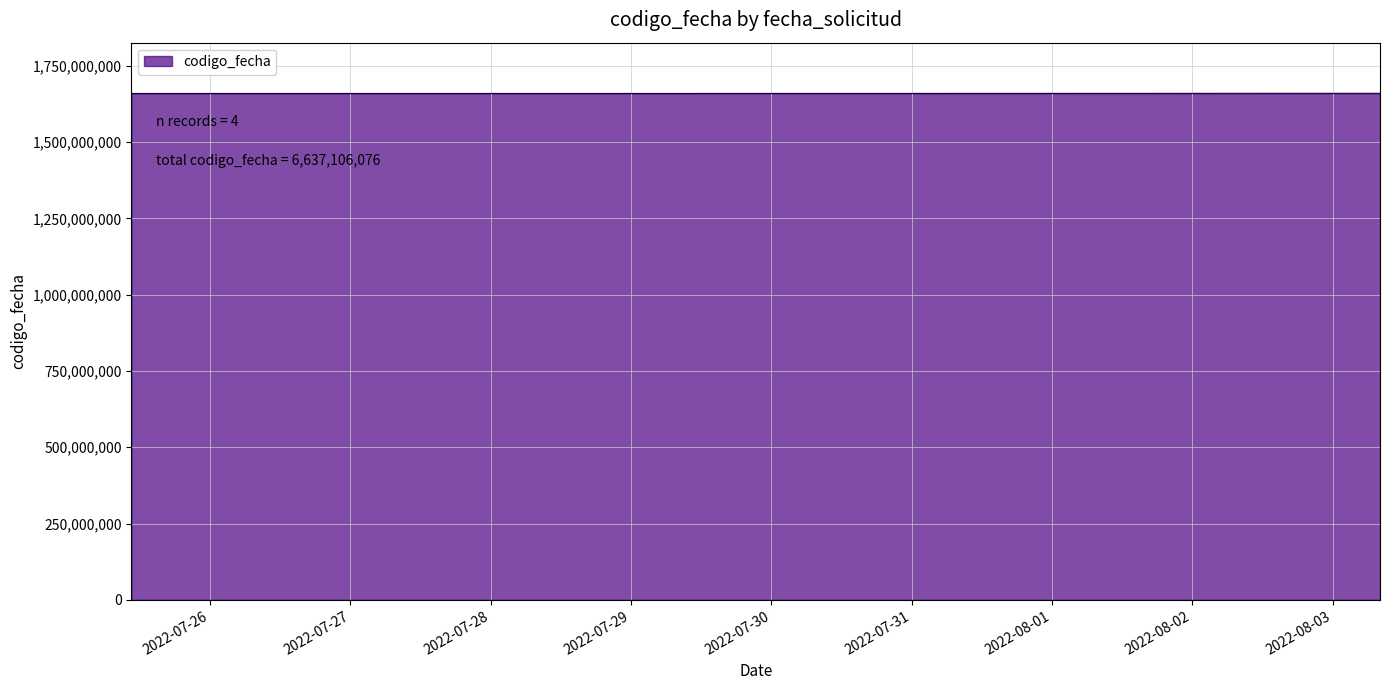

What is the maximum value shown in the chart?

1659523825